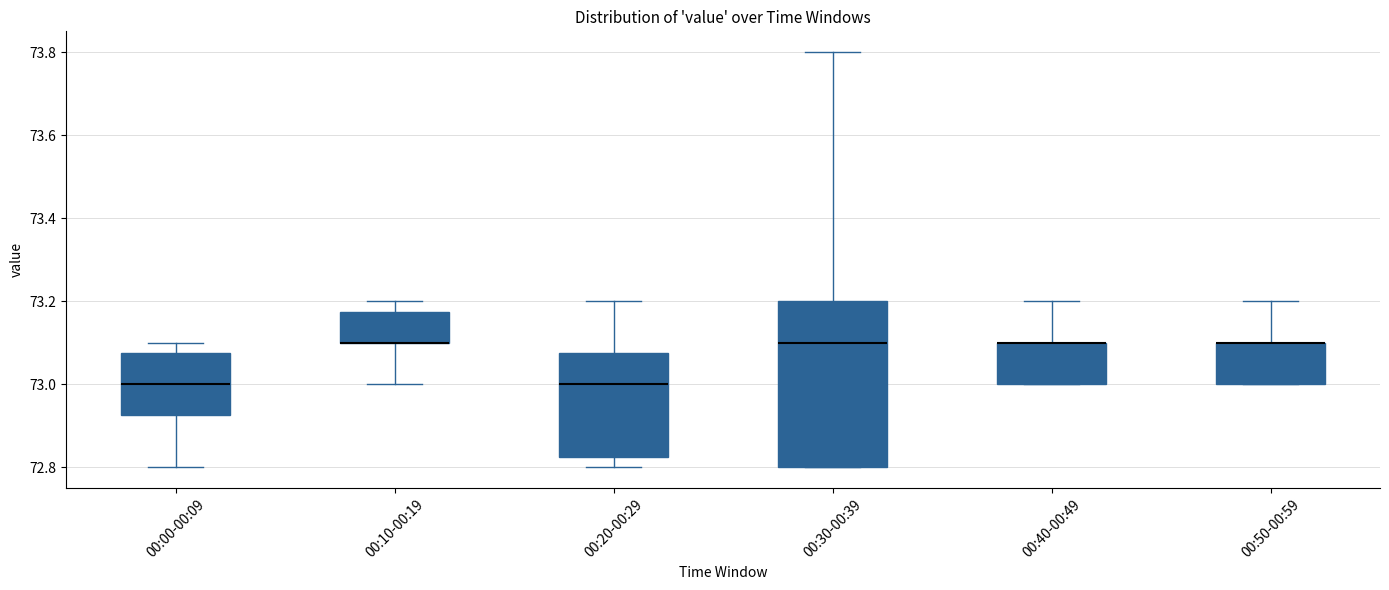

Reading left to right, transcribe this box plot: for each box, give where its median line is, the range the box spans, and where its two whiskers end, as read against the y-axis. The values are not printed on the chart, so give them approximately, as read against the axis.

00:00-00:09: median 73.00, box 72.92 to 73.08, whiskers 72.80 to 73.10
00:10-00:19: median 73.10 (drawn on the box's lower edge), box 73.10 to 73.18, whiskers 73.00 to 73.20
00:20-00:29: median 73.00, box 72.82 to 73.08, whiskers 72.80 to 73.20
00:30-00:39: median 73.10, box 72.80 to 73.20, whiskers 72.80 to 73.80
00:40-00:49: median 73.10 (drawn on the box's upper edge), box 73.00 to 73.10, whiskers 73.00 to 73.20
00:50-00:59: median 73.10 (drawn on the box's upper edge), box 73.00 to 73.10, whiskers 73.00 to 73.20